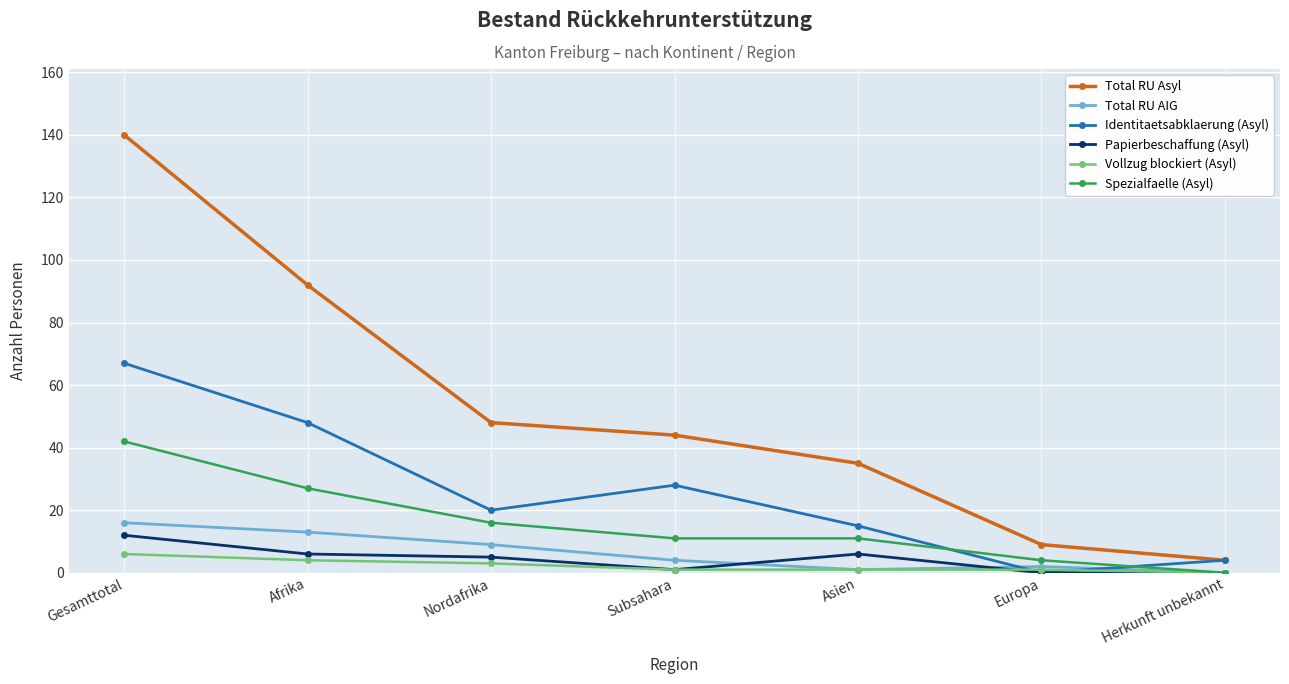

Which series has the largest total across all categories?

Total RU Asyl